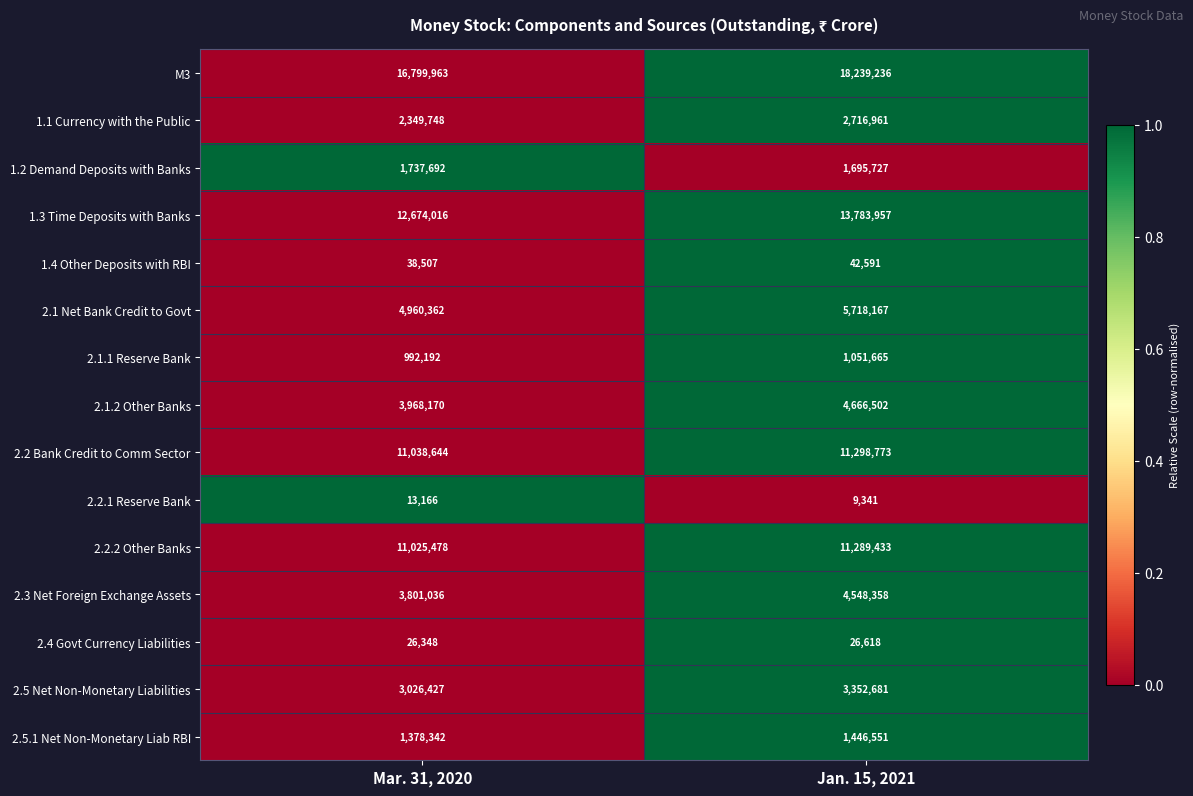

Reading left to right, extract all data points from this chart.

M3: Mar. 31, 2020=16799963	Jan. 15, 2021=18239236
1.1 Currency with the Public: Mar. 31, 2020=2349748	Jan. 15, 2021=2716961
1.2 Demand Deposits with Banks: Mar. 31, 2020=1737692	Jan. 15, 2021=1695727
1.3 Time Deposits with Banks: Mar. 31, 2020=12674016	Jan. 15, 2021=13783957
1.4 Other Deposits with RBI: Mar. 31, 2020=38507	Jan. 15, 2021=42591
2.1 Net Bank Credit to Govt: Mar. 31, 2020=4960362	Jan. 15, 2021=5718167
2.1.1 Reserve Bank: Mar. 31, 2020=992192	Jan. 15, 2021=1051665
2.1.2 Other Banks: Mar. 31, 2020=3968170	Jan. 15, 2021=4666502
2.2 Bank Credit to Comm Sector: Mar. 31, 2020=11038644	Jan. 15, 2021=11298773
2.2.1 Reserve Bank: Mar. 31, 2020=13166	Jan. 15, 2021=9341
2.2.2 Other Banks: Mar. 31, 2020=11025478	Jan. 15, 2021=11289433
2.3 Net Foreign Exchange Assets: Mar. 31, 2020=3801036	Jan. 15, 2021=4548358
2.4 Govt Currency Liabilities: Mar. 31, 2020=26348	Jan. 15, 2021=26618
2.5 Net Non-Monetary Liabilities: Mar. 31, 2020=3026427	Jan. 15, 2021=3352681
2.5.1 Net Non-Monetary Liab RBI: Mar. 31, 2020=1378342	Jan. 15, 2021=1446551